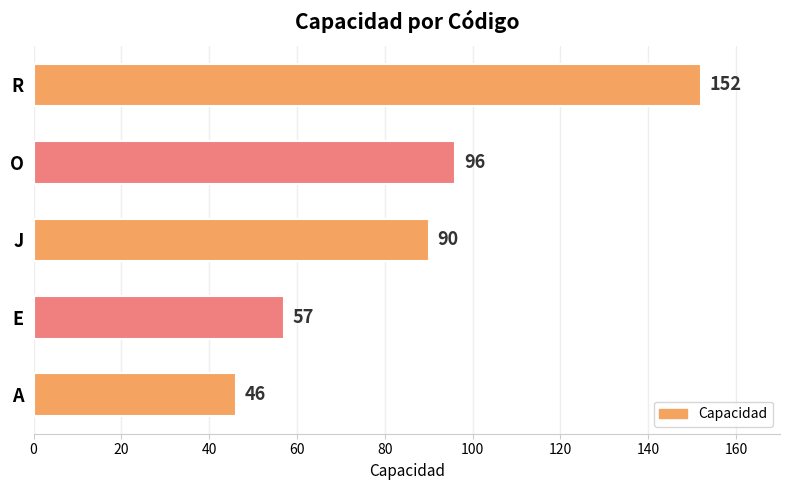

What is the greatest value displayed?

152